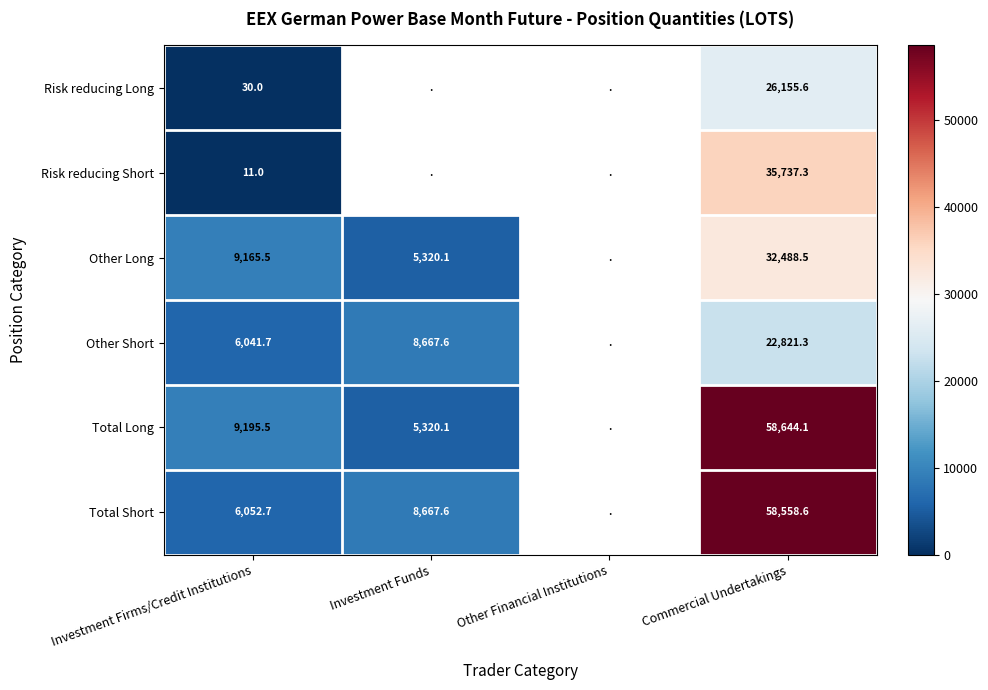

The value of Total Short at Investment Funds is 5277.0. True or false?

False